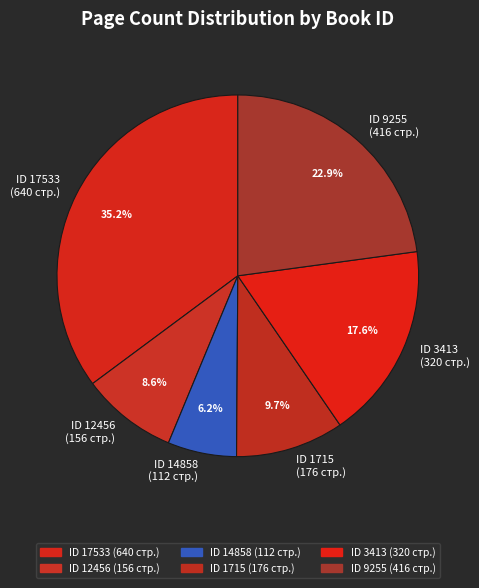

Between ID 12456 (156 стр.) and ID 3413 (320 стр.), which is larger?

ID 3413 (320 стр.)